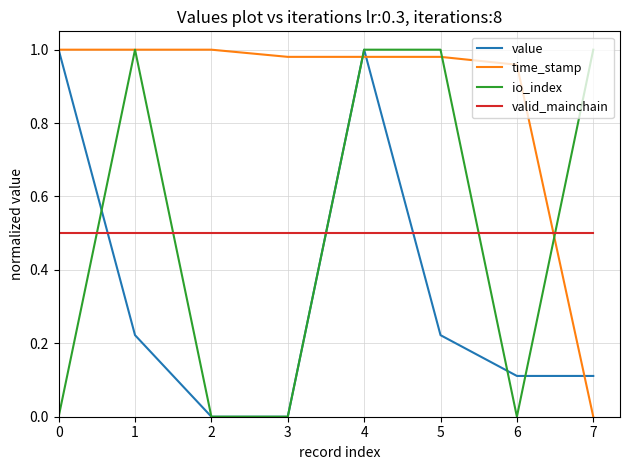

After their last crossing, which series has the higher values: io_index or value?

io_index